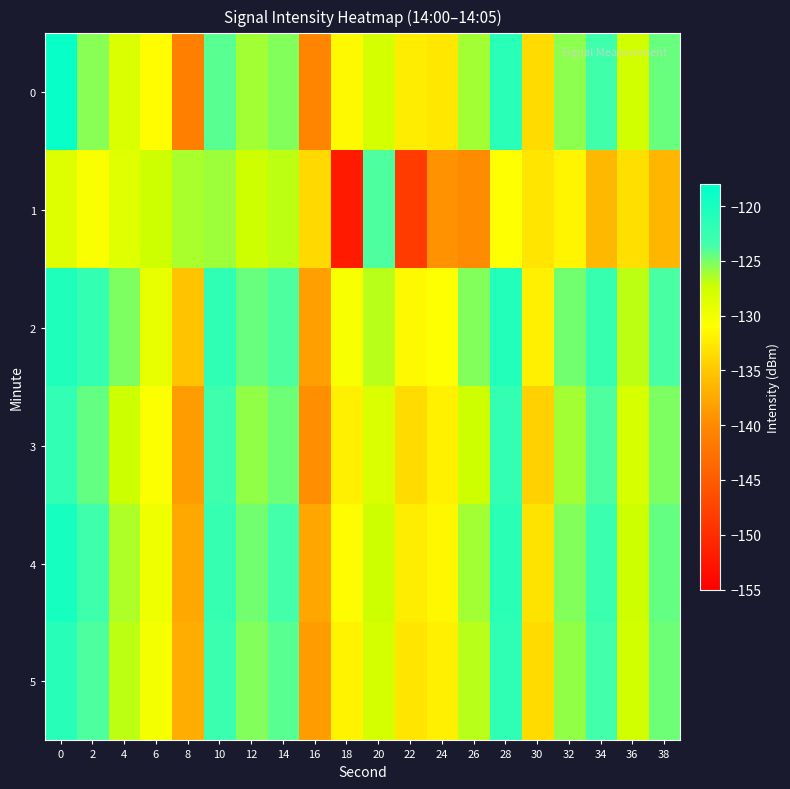

At how many categories does at least one series exceed -148?

20